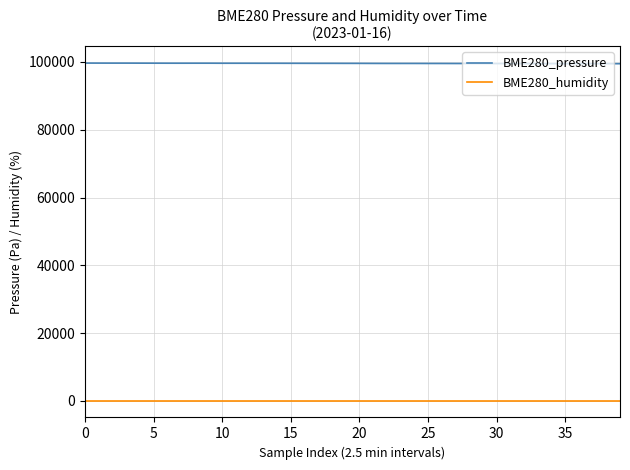

Does the chart display data point markers on the line(s)?

No